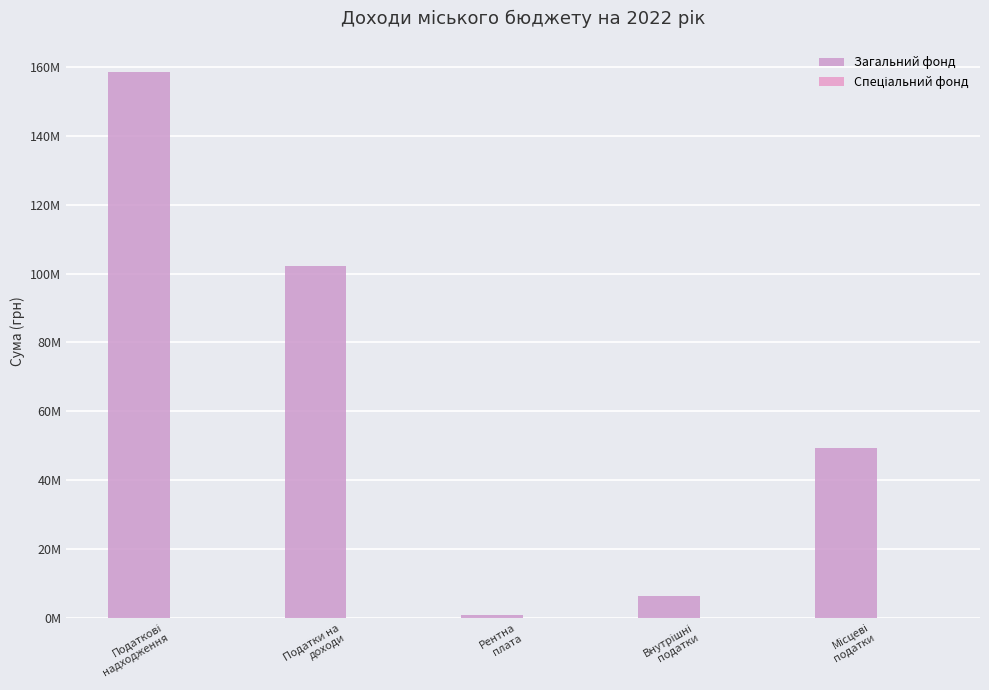

Rank the series by their average value, from highest to lowest.

Загальний фонд, Спеціальний фонд